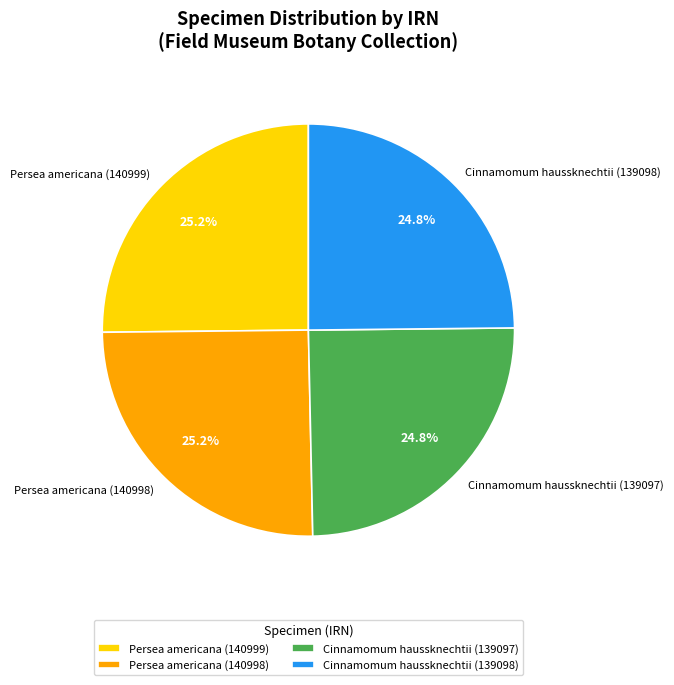

True or false: Persea americana (140999) accounts for 25% of the total.

True